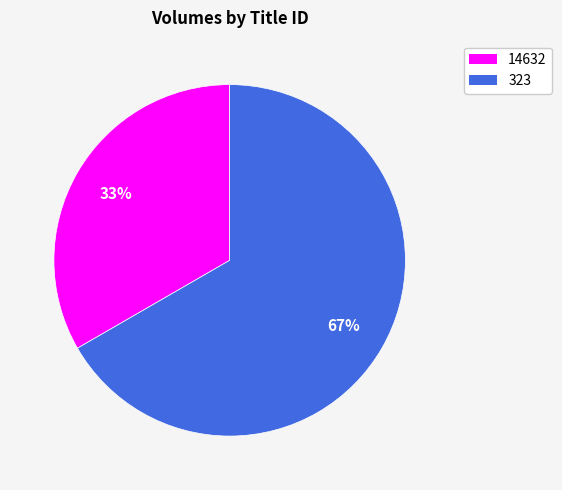

How many slices are in this pie chart?

2